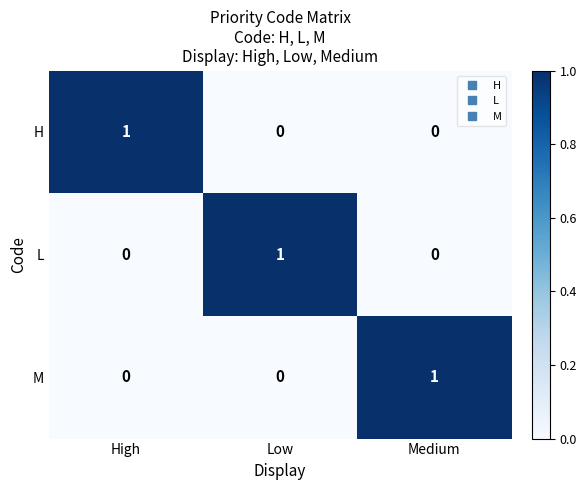

Reading left to right, what are all the values shown in this chart?

H: 1	0	0
L: 0	1	0
M: 0	0	1